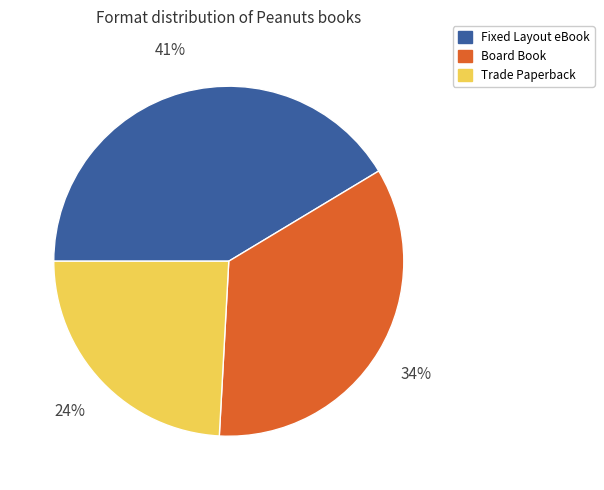

Is there a majority slice in this chart?

No